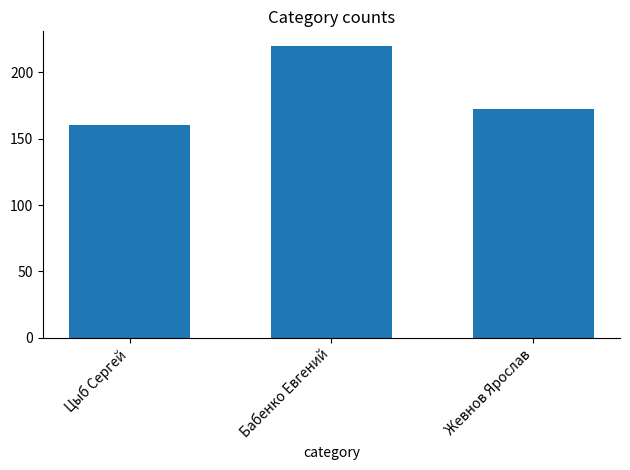

What is the label of the 2nd bar from the left?

Бабенко Евгений